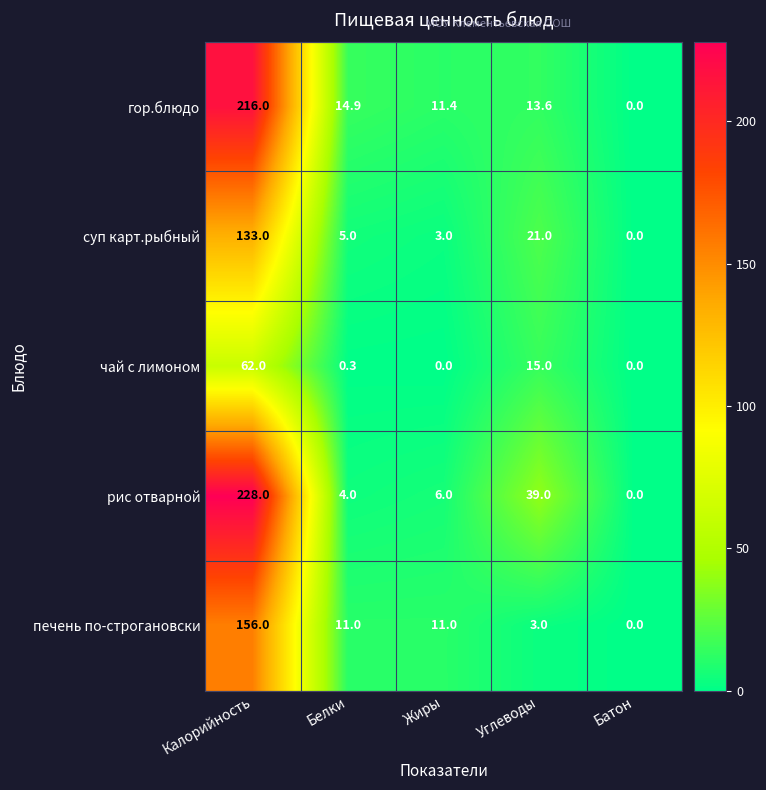

Reading right to left, list all the values displayed in this chart.

гор.блюдо: 0.0	13.6	11.4	14.9	216.0
суп карт.рыбный: 0.0	21.0	3.0	5.0	133.0
чай с лимоном: 0.0	15.0	0.0	0.3	62.0
рис отварной: 0.0	39.0	6.0	4.0	228.0
печень по-строгановски: 0.0	3.0	11.0	11.0	156.0